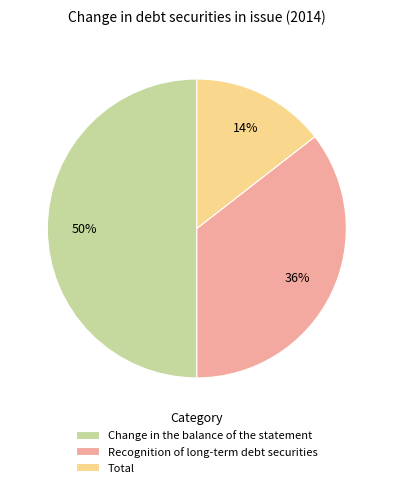

What percentage is the Total slice, to the nearest percent?

14%